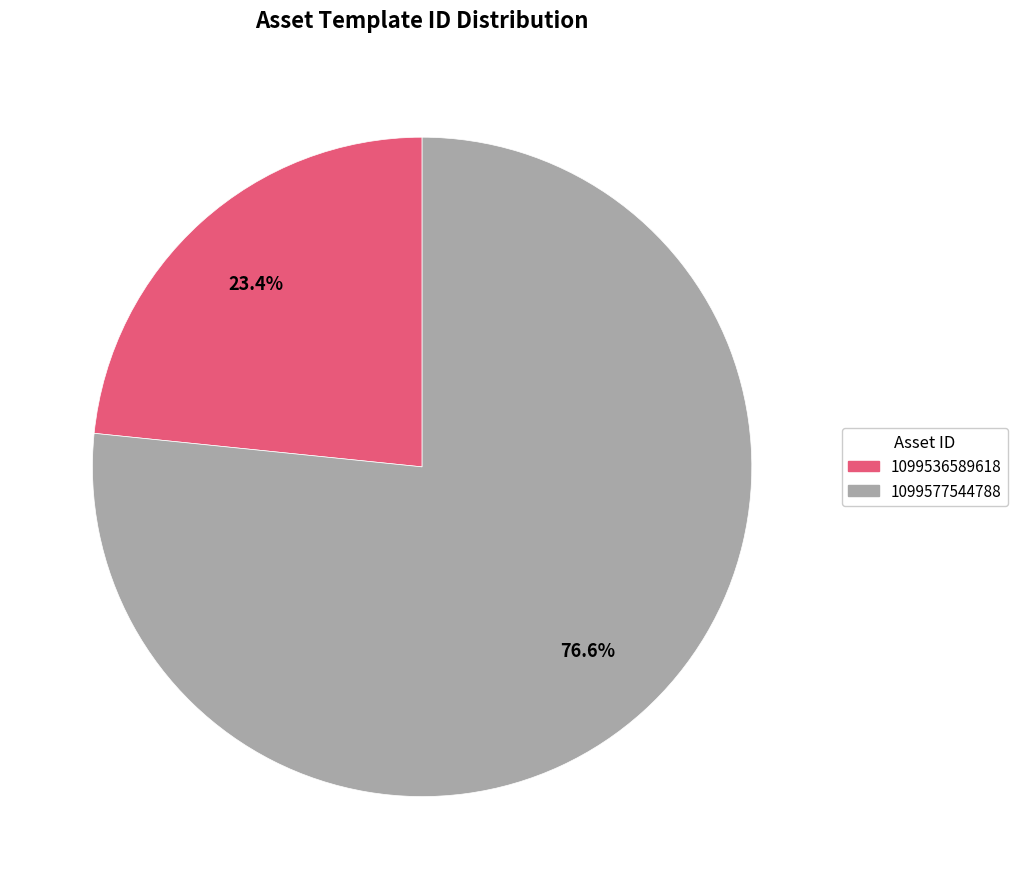

Approximately how many times larger is the value at 1099536589618 compared to 1099577544788?

0.3